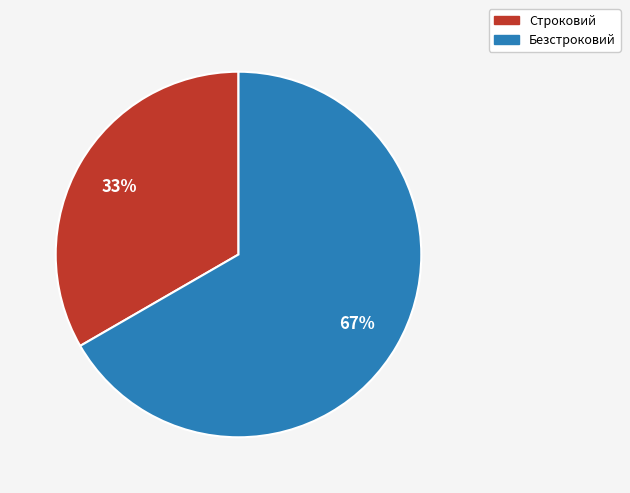

Does Безстроковий represent more than half of the total?

Yes